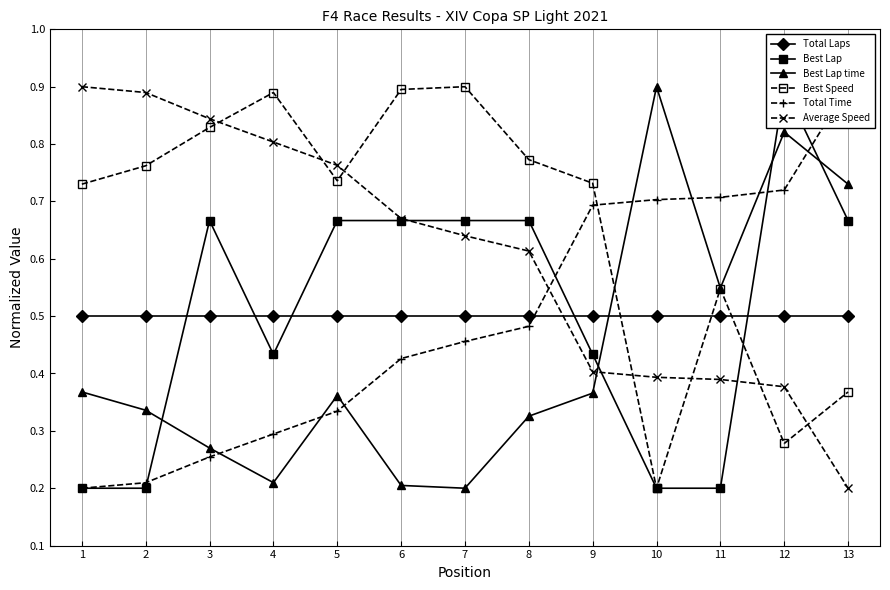

At which category does Best Lap reach its first local valley?

4